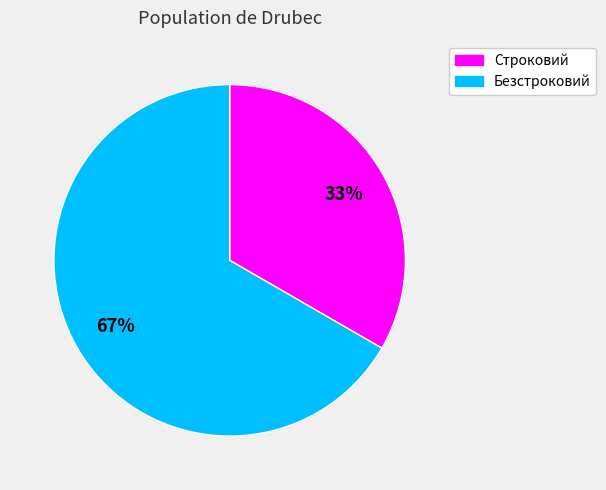

To the nearest percent, what is the combined percentage of Строковий and Безстроковий?

100%